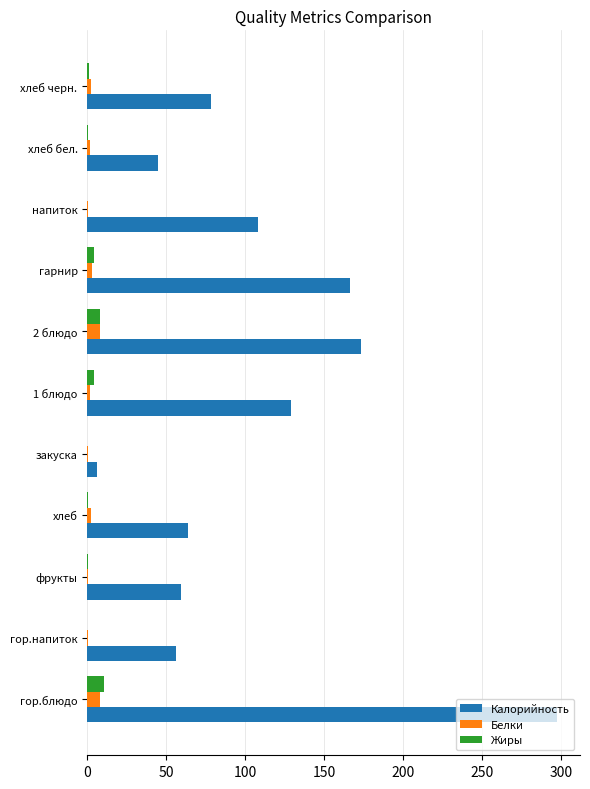

How many distinct data groups are displayed?

3